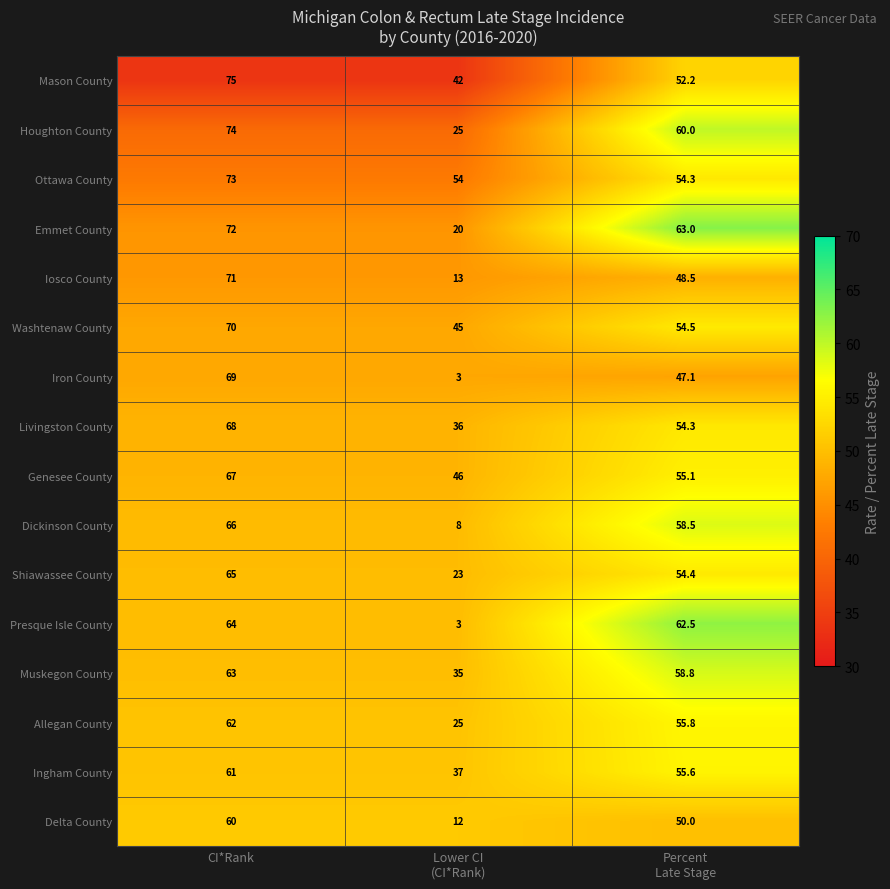

What is the difference between the maximum and second lowest values in the Delta County series?

10.0